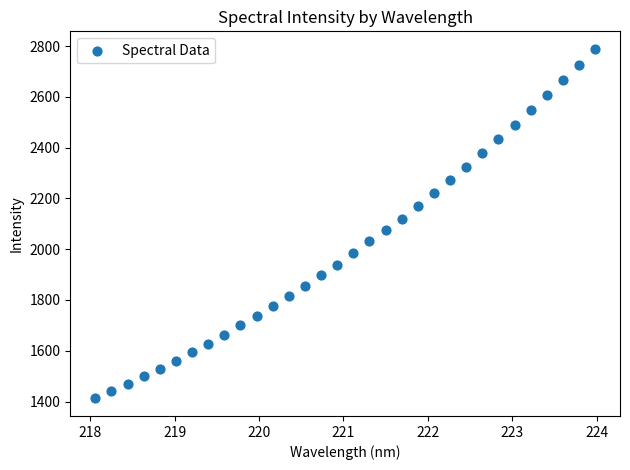

What is the range of Y values (max minus min)?

1377.2